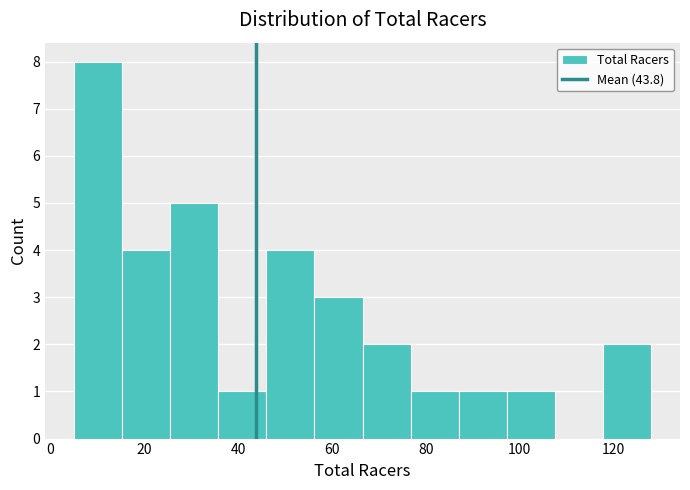

Reading left to right, list every bar in this chart as the range it spans on the x-axis followed by its height. Neither the bar edges nor the heights are printed on the chart, so give them approximately, as read against the axes.

6 to 16: 8
16 to 26: 4
26 to 36: 5
36 to 46: 1
46 to 56: 4
56 to 66: 3
66 to 76: 2
76 to 88: 1
88 to 98: 1
98 to 108: 1
108 to 118: 0
118 to 128: 2